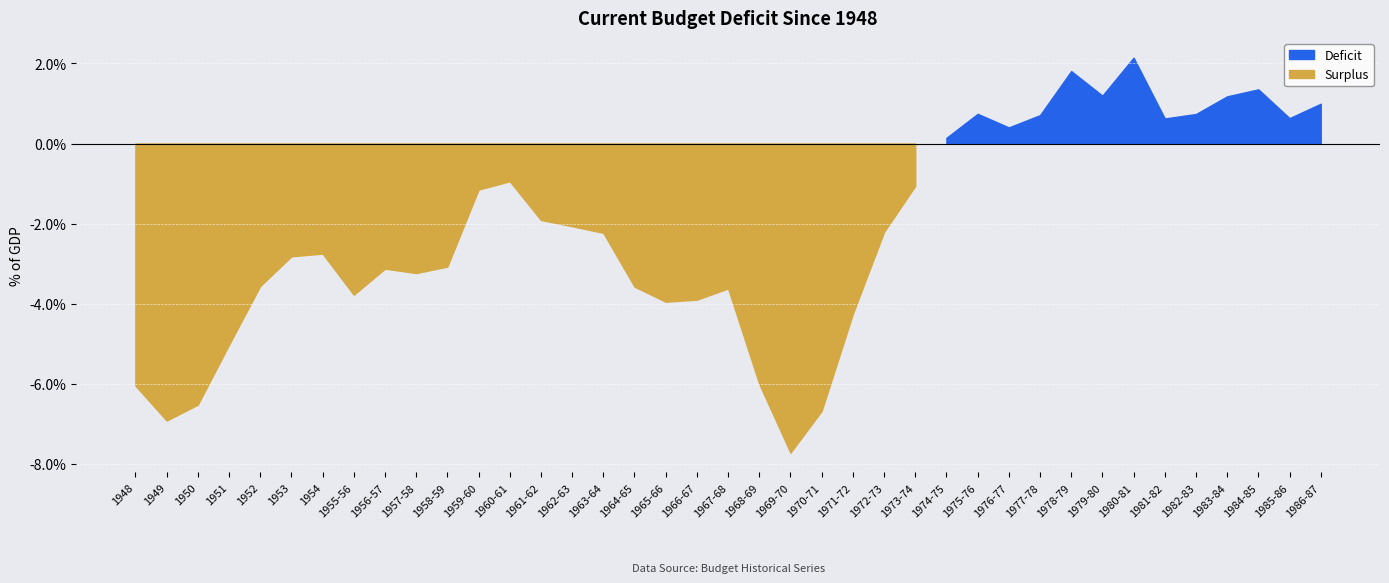

What is the greatest value displayed?

2.1